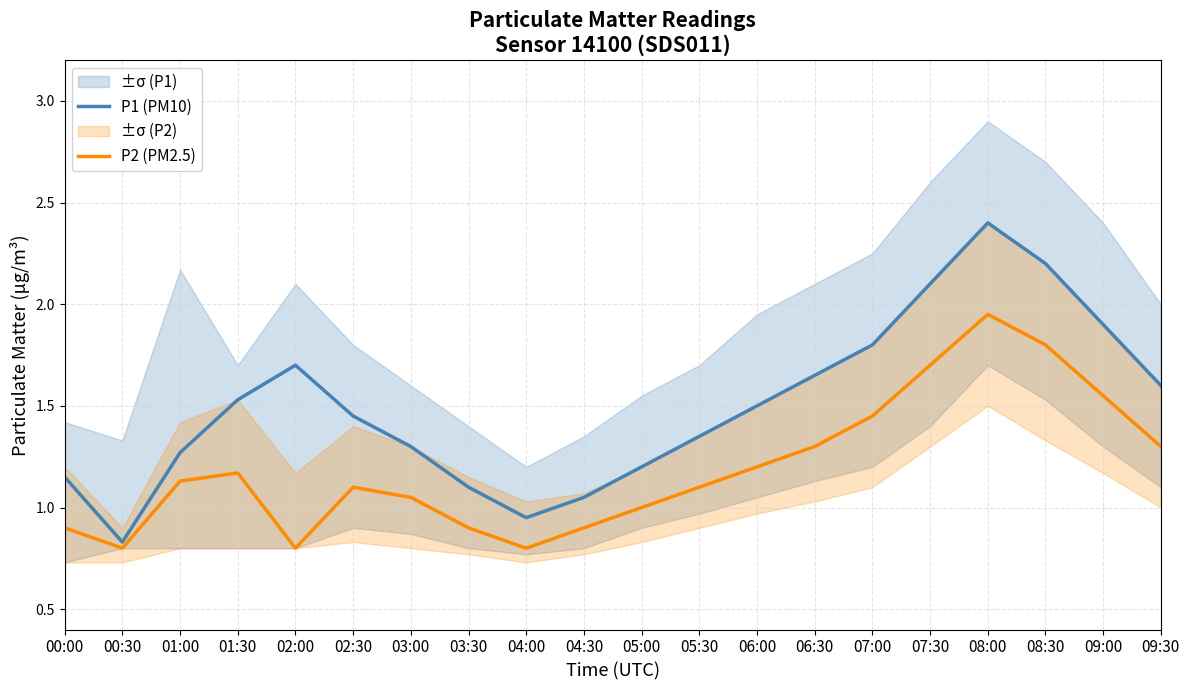

Reading right to left, transcribe all the data shown in this chart.

P1 (PM10): 09:30=1.6	09:00=1.9	08:30=2.2	08:00=2.4	07:30=2.1	07:00=1.8	06:30=1.6	06:00=1.5	05:30=1.4	05:00=1.2	04:30=1.1	04:00=0.9	03:30=1.1	03:00=1.3	02:30=1.4	02:00=1.7	01:30=1.5	01:00=1.3	00:30=0.8	00:00=1.1
P2 (PM2.5): 09:30=1.3	09:00=1.6	08:30=1.8	08:00=1.9	07:30=1.7	07:00=1.4	06:30=1.3	06:00=1.2	05:30=1.1	05:00=1.0	04:30=0.9	04:00=0.8	03:30=0.9	03:00=1.1	02:30=1.1	02:00=0.8	01:30=1.2	01:00=1.1	00:30=0.8	00:00=0.9